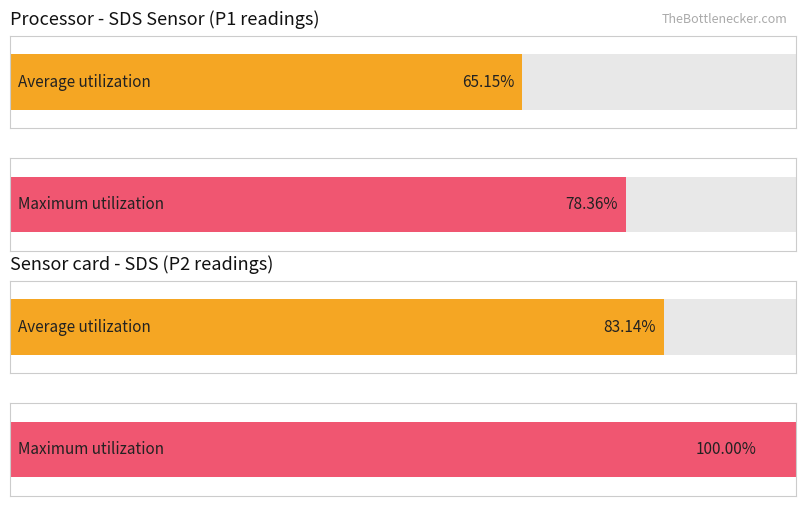

What are all the series names shown in the legend?

Average utilization, Maximum utilization